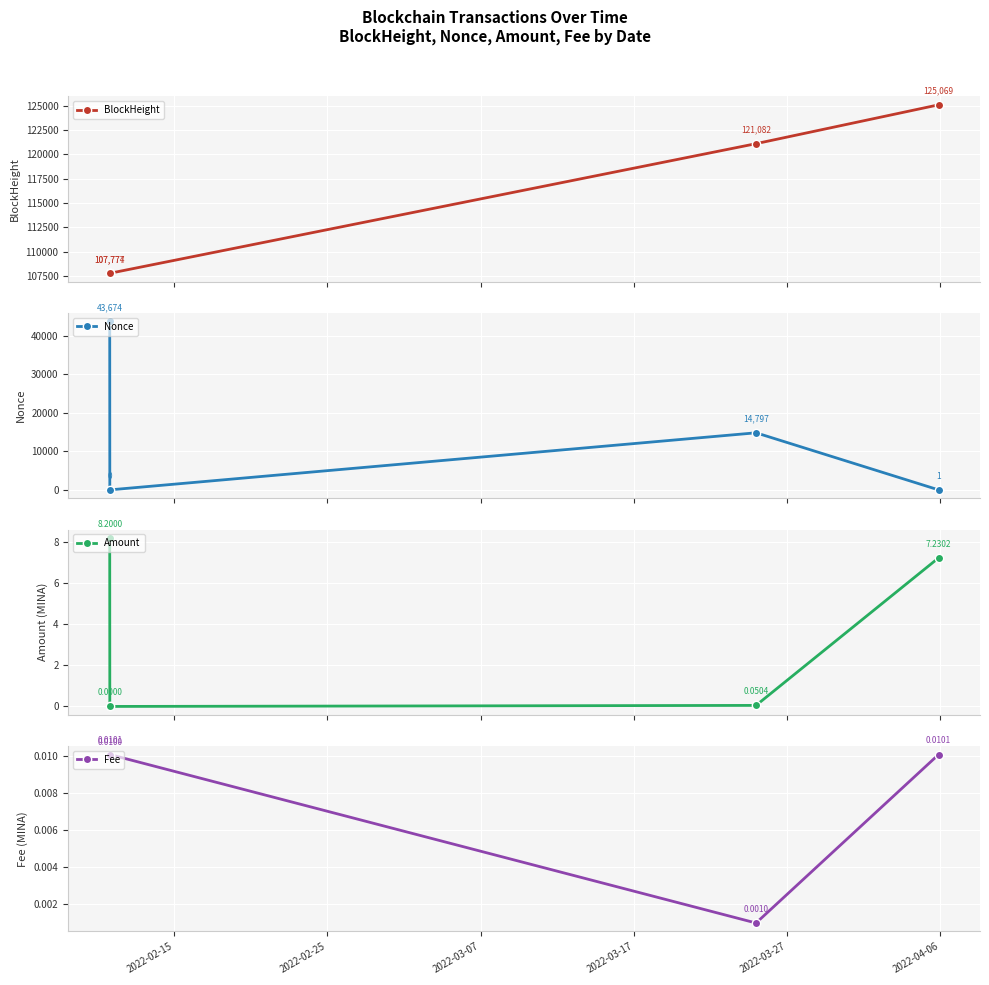

True or false: Fee has more than 1 points higher than both neighbors.

False